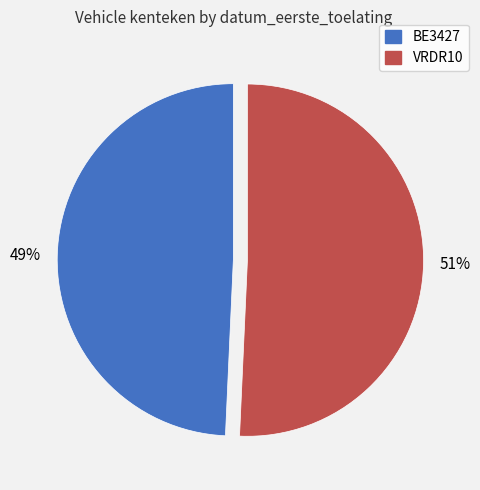

Count the number of slices in the pie.

2